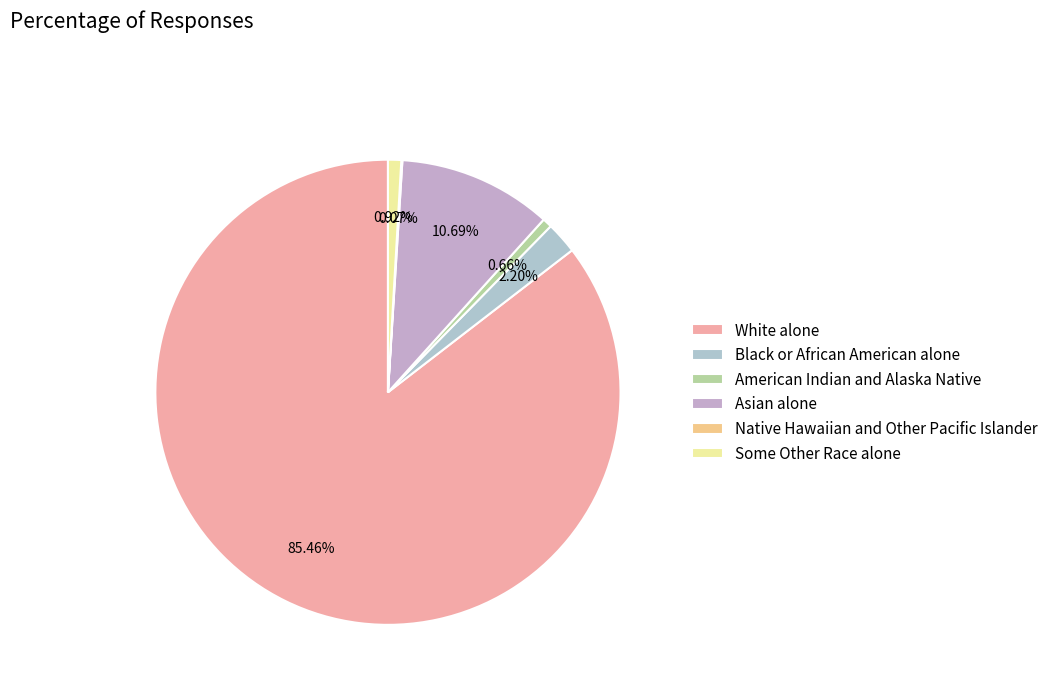

True or false: Some Other Race alone accounts for 1% of the total.

True